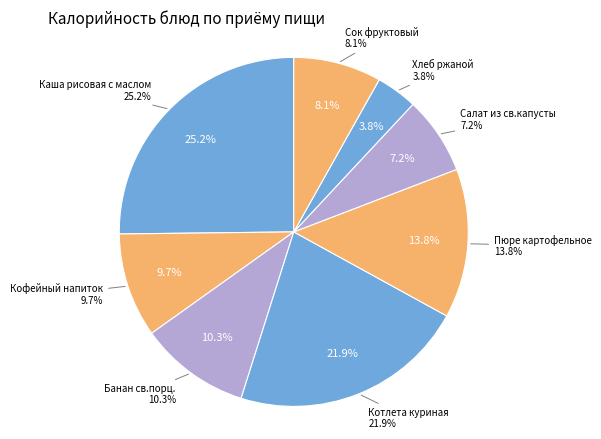

Count the number of slices in the pie.

8